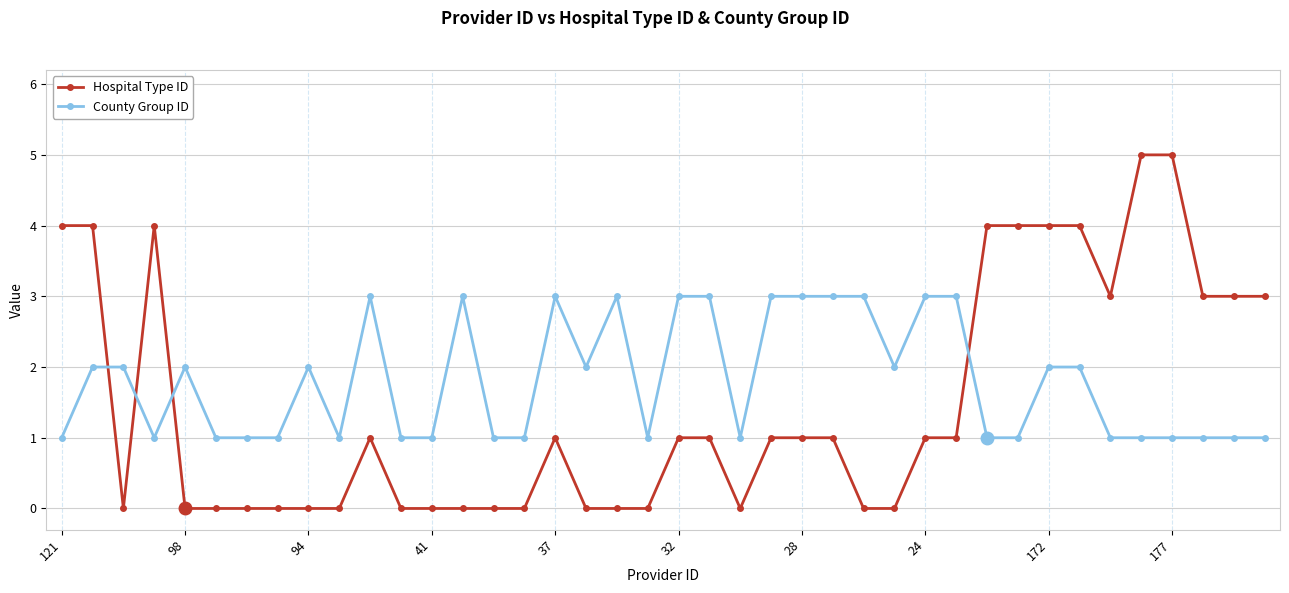

At how many categories does at least one series exceed 0?

40